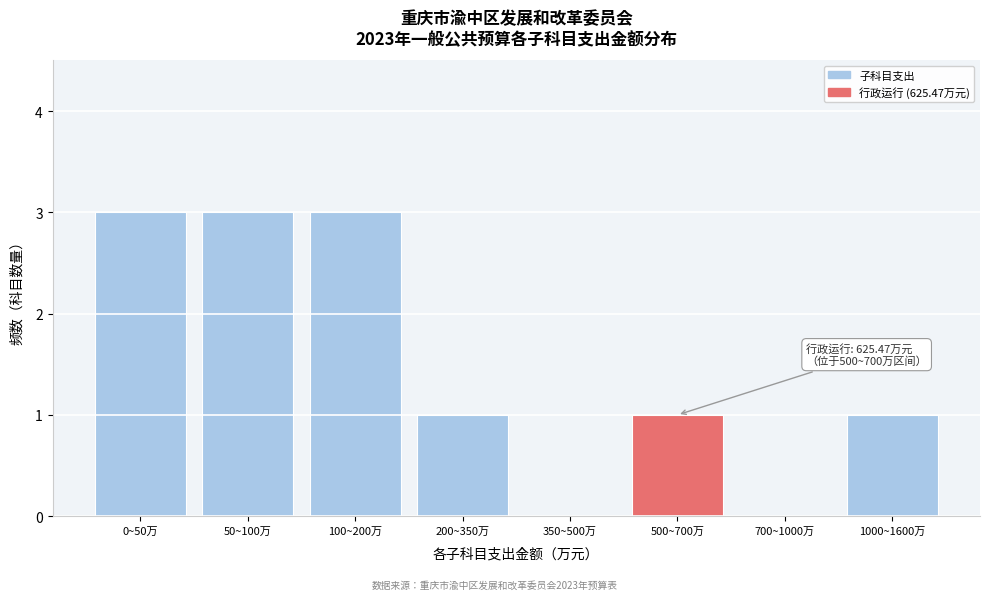

Reading left to right, transcribe all the data shown in this chart.

0~50万=3	50~100万=3	100~200万=3	200~350万=1	350~500万=0	500~700万=1	700~1000万=0	1000~1600万=1